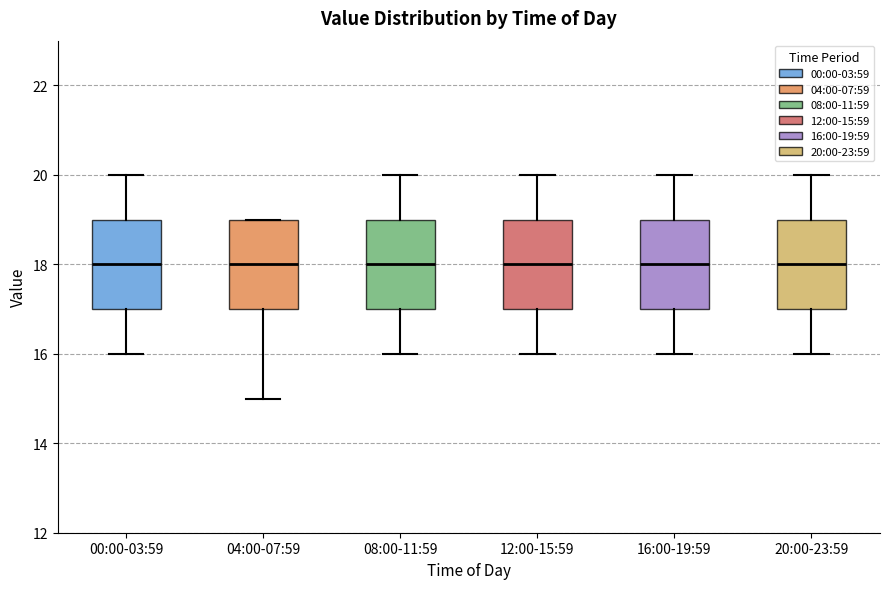

Reading left to right, transcribe this box plot: for each box, give where its median line is, the range the box spans, and where its two whiskers end, as read against the y-axis. The values are not printed on the chart, so give them approximately, as read against the axis.

00:00-03:59: median 18, box 17 to 19, whiskers 16 to 20
04:00-07:59: median 18, box 17 to 19, whiskers 15 to 19
08:00-11:59: median 18, box 17 to 19, whiskers 16 to 20
12:00-15:59: median 18, box 17 to 19, whiskers 16 to 20
16:00-19:59: median 18, box 17 to 19, whiskers 16 to 20
20:00-23:59: median 18, box 17 to 19, whiskers 16 to 20